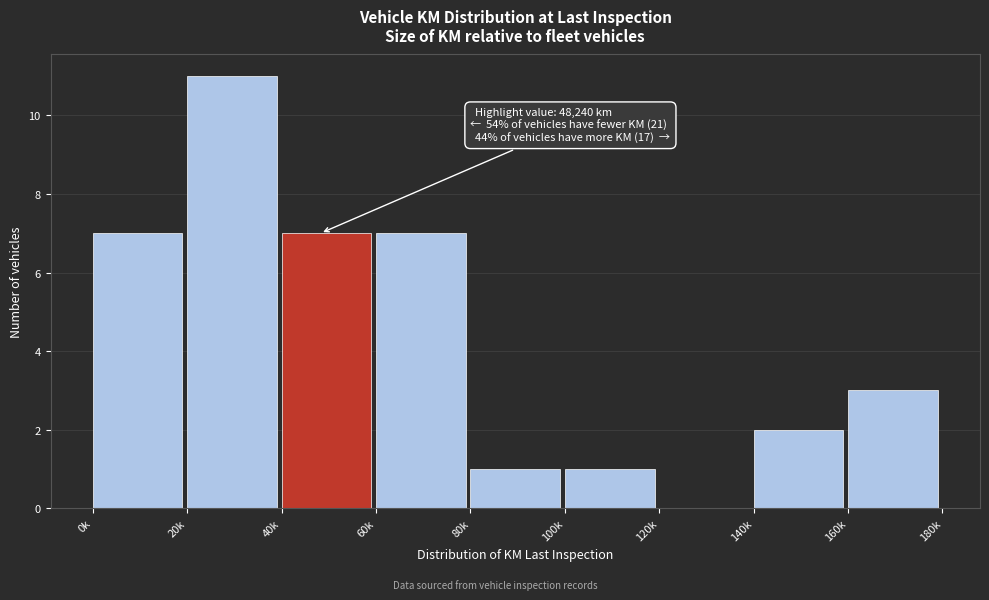

Reading left to right, what are all the values shown in this chart?

0k=7	20k=11	40k=7	60k=7	80k=1	100k=1	120k=0	140k=2	160k=3